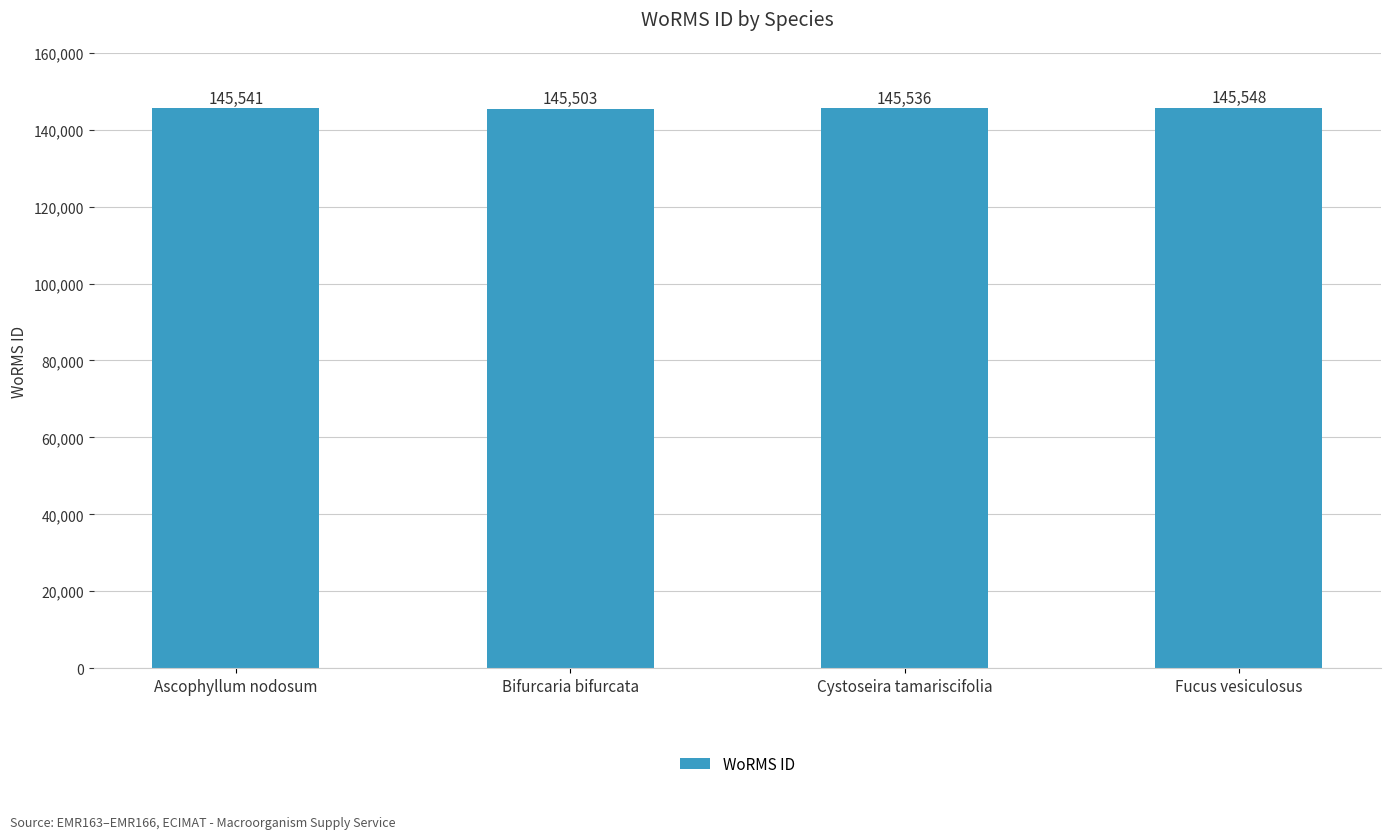

Read the value at Fucus vesiculosus.

145548